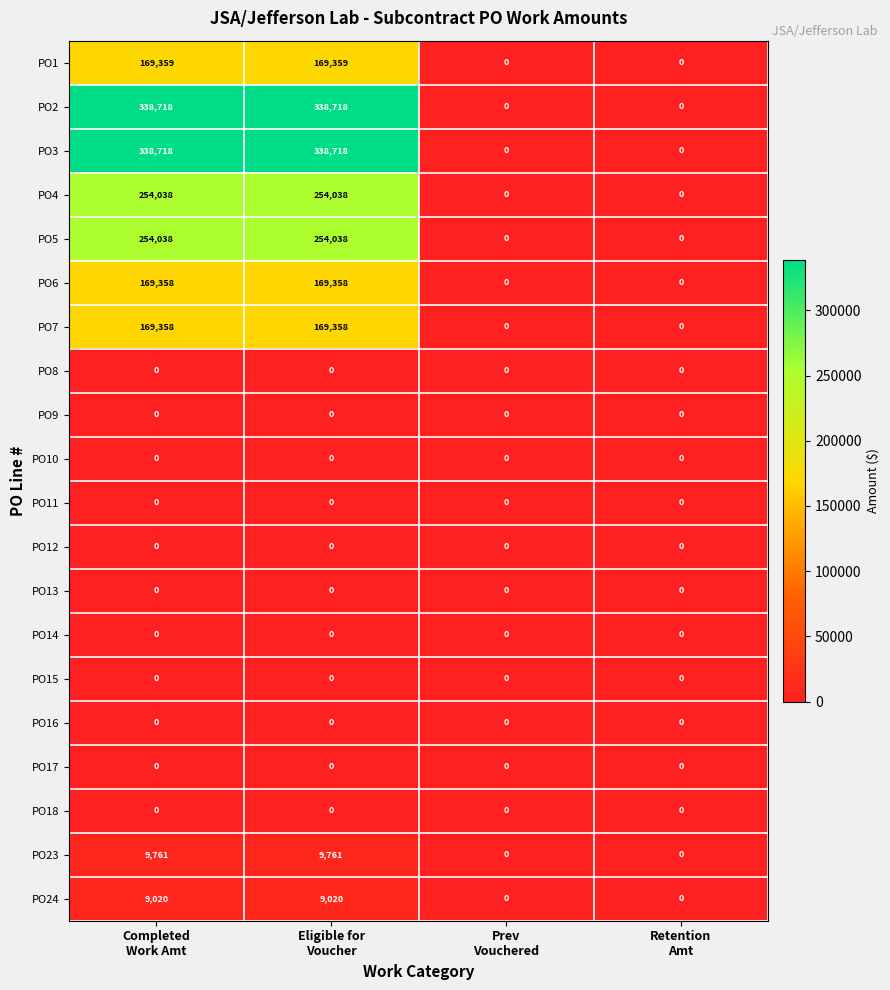

What is the average value of the PO2 series?

169359